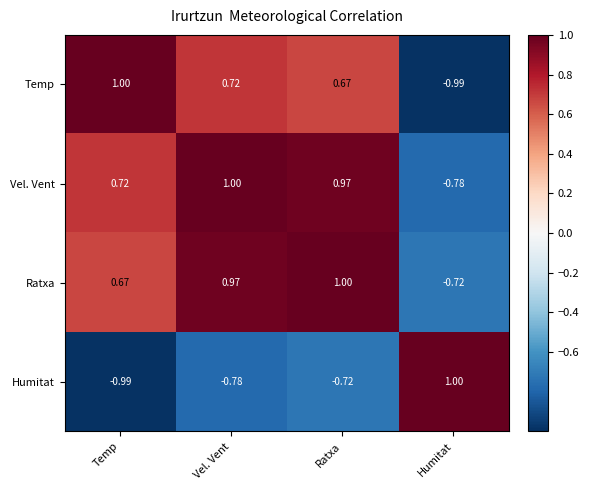

Which series has the largest total across all categories?

Ratxa